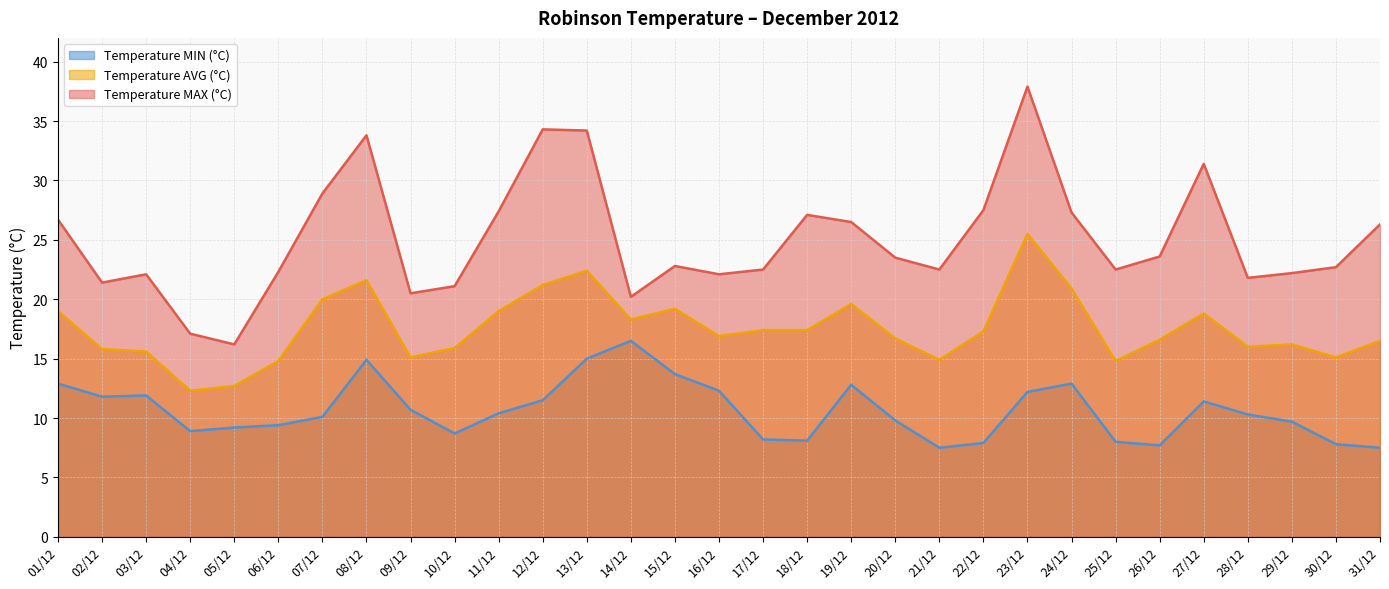

True or false: Temperature MIN (°C) has a value of 6.7 at 28/12.

False